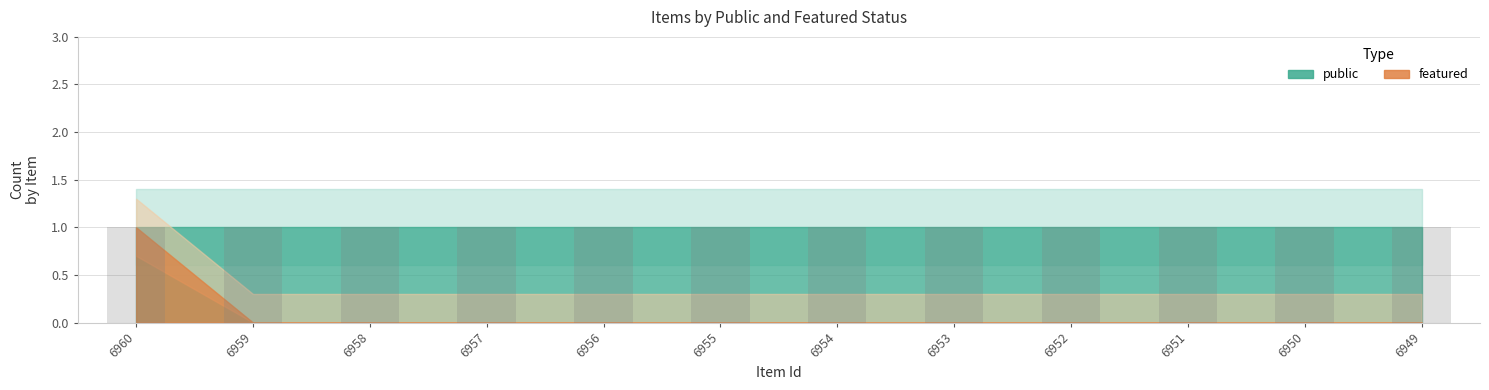

List the series in order of their peak value, highest first.

public, featured